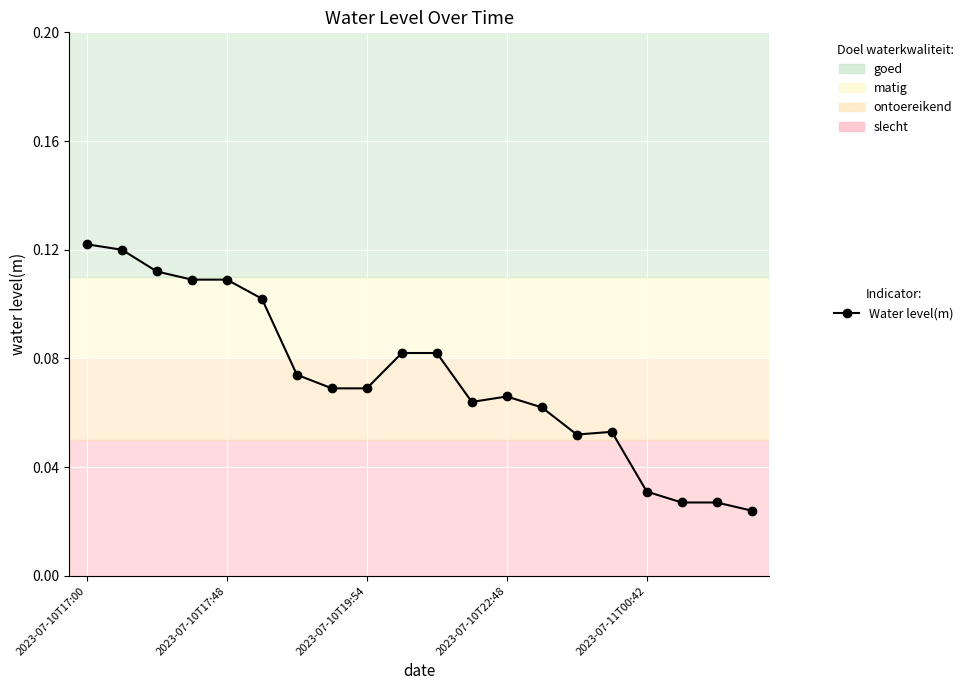

Count the number of data series in this chart.

1